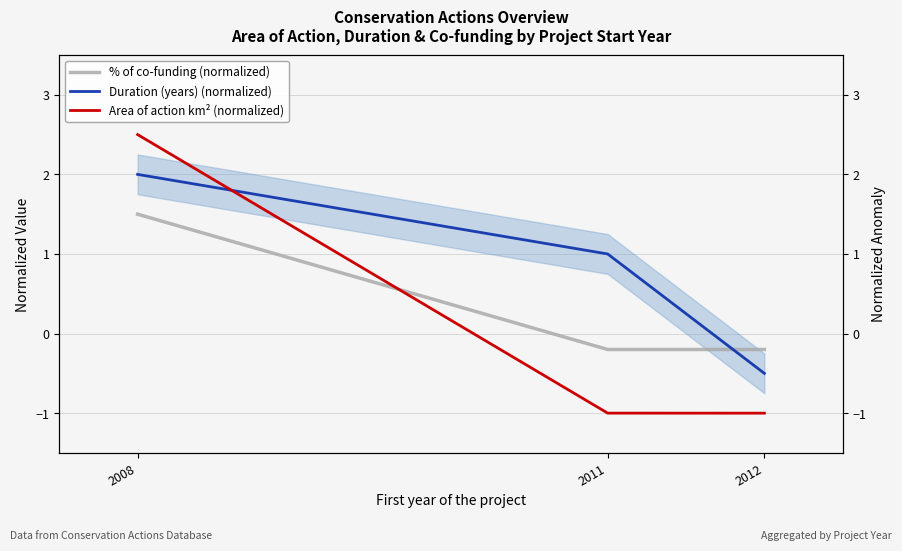

Which category has the highest value across all series?

2008